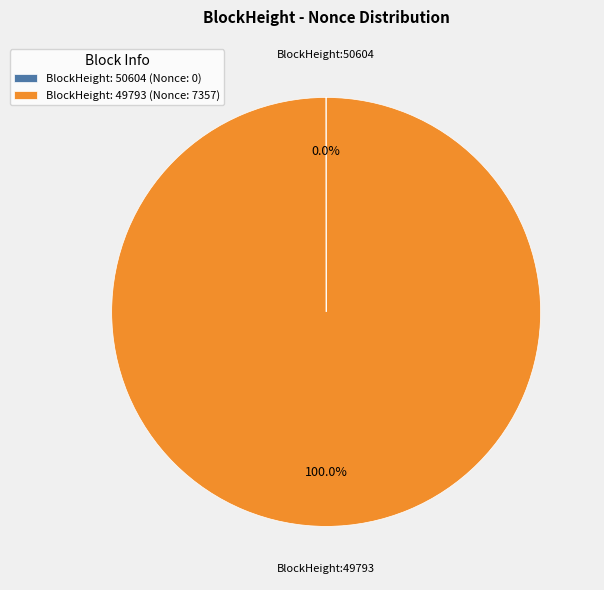

Which category has the biggest portion of the pie?

BlockHeight: 49793 (Nonce: 7357)